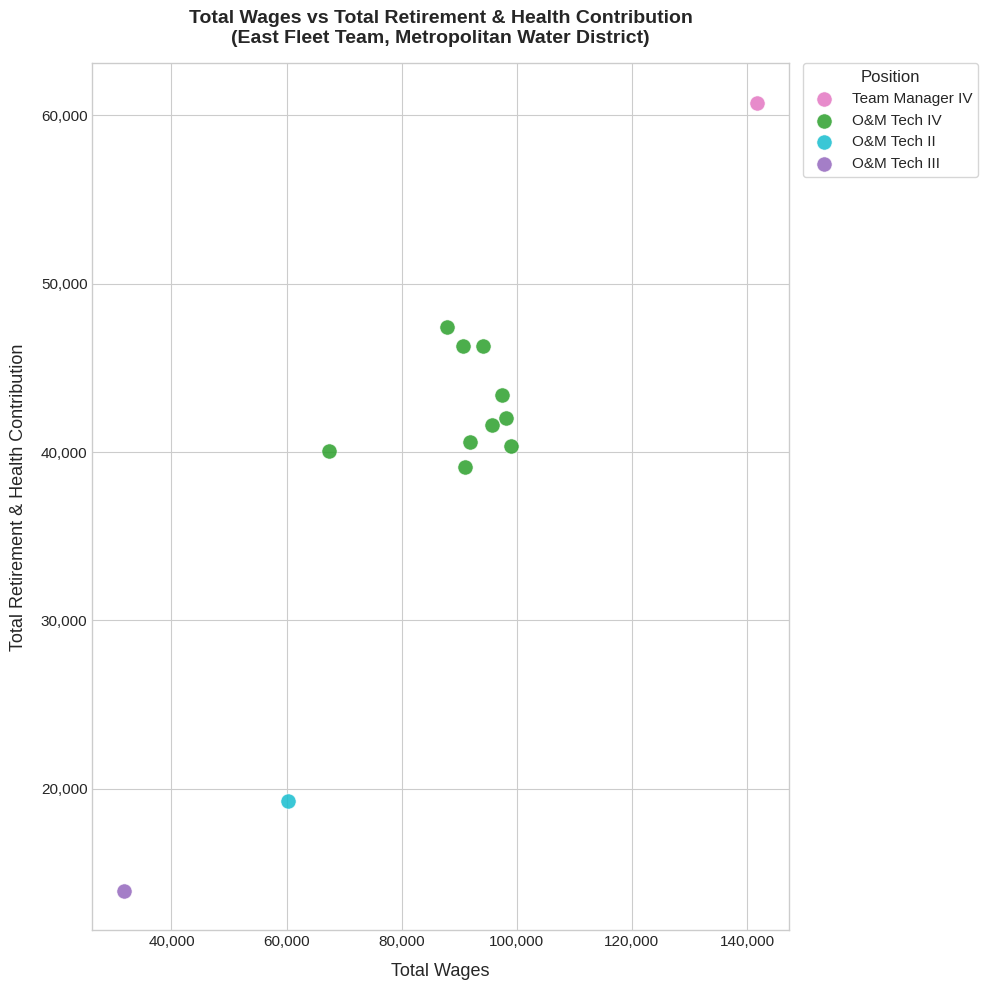

What are all the series names shown in the legend?

Team Manager IV, O&M Tech IV, O&M Tech II, O&M Tech III